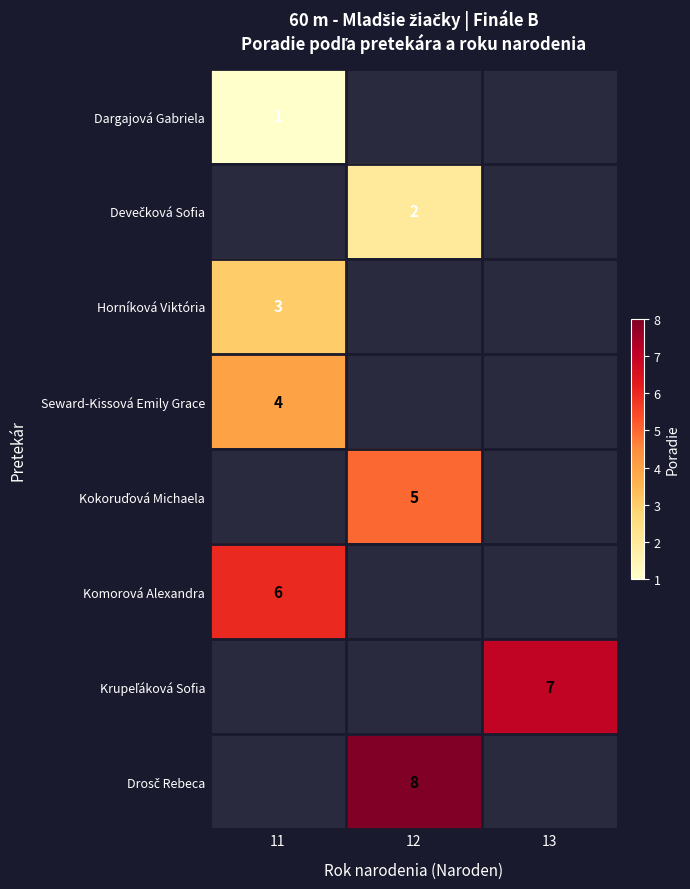

Is it true that Dargajová Gabriela equals 0 at 11?

False